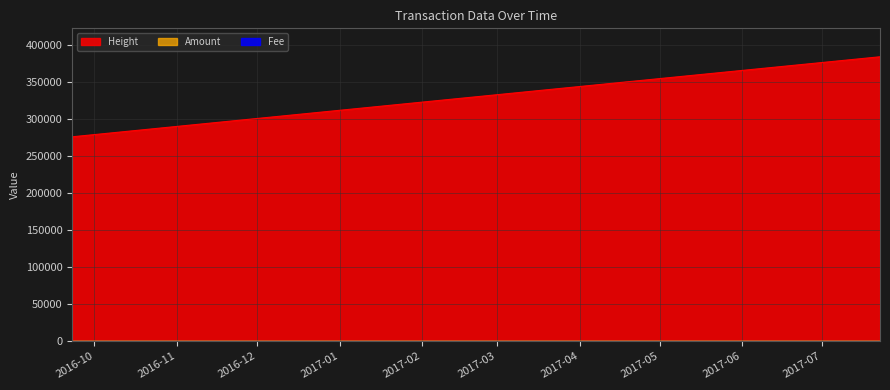

What is the approximate value of Amount at 2016-09-22 14:53:24?

5